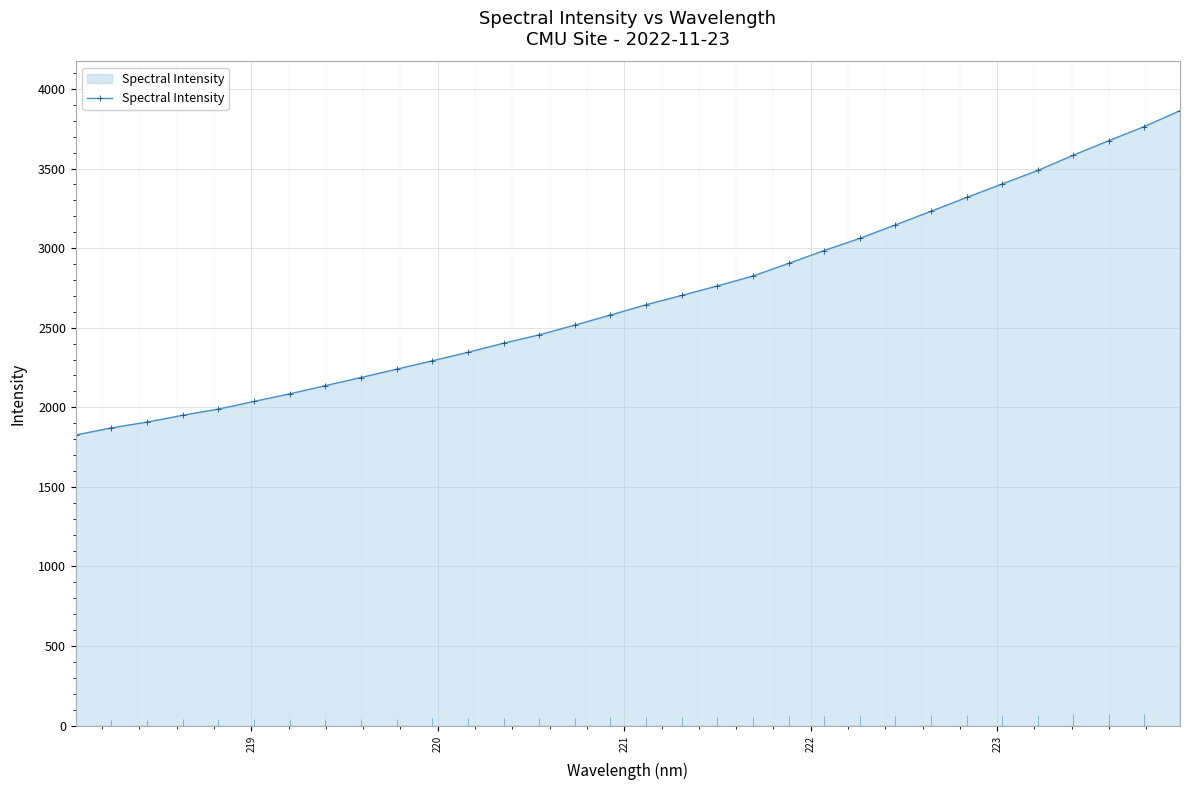

What is the maximum value shown in the chart?

3863.3